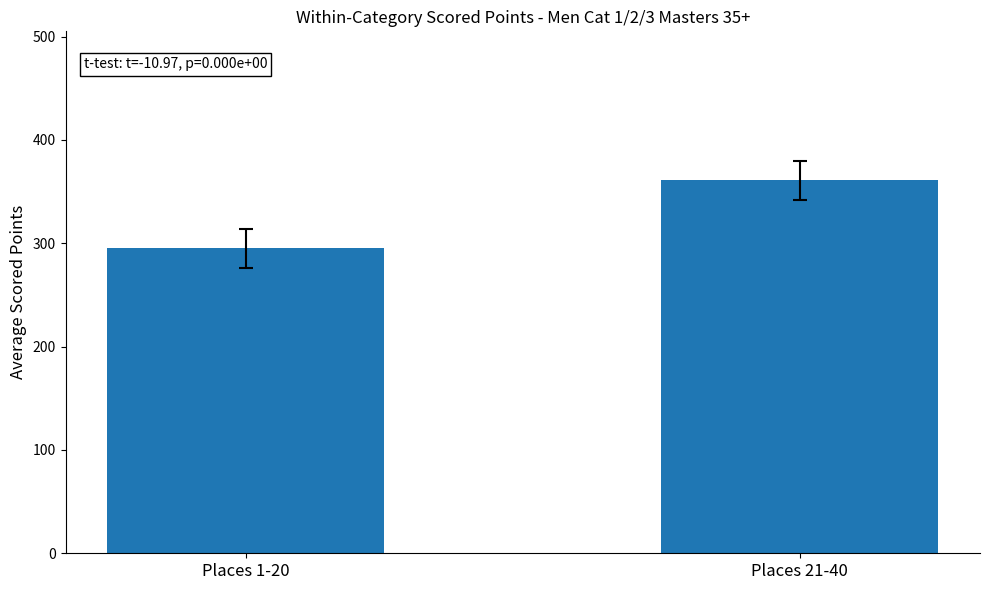

At which category does the chart reach its minimum across all series?

Places 1-20